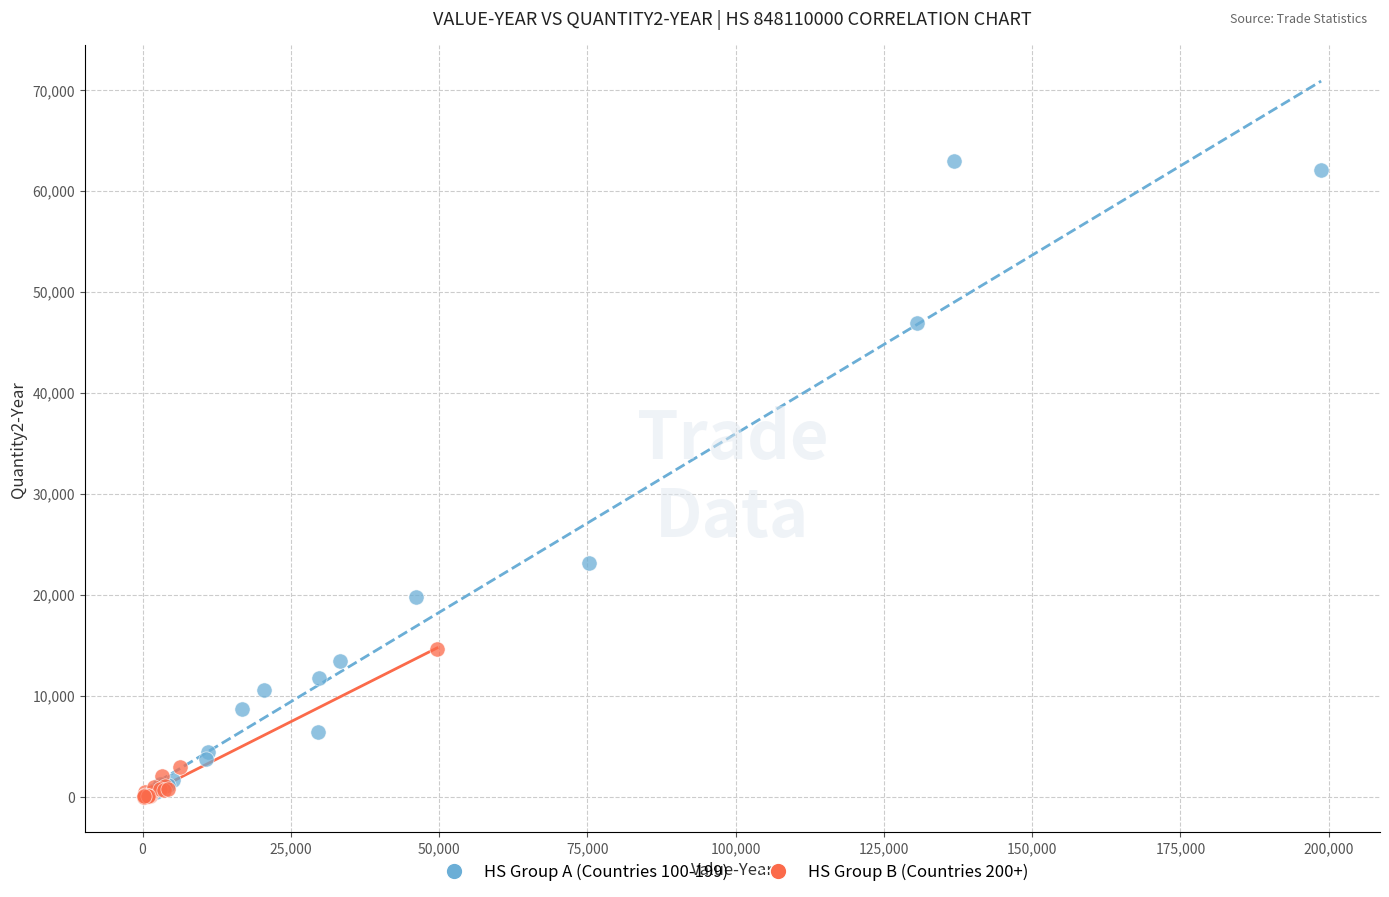

What are all the series names shown in the legend?

HS Group A (Countries 100-199), HS Group B (Countries 200+)